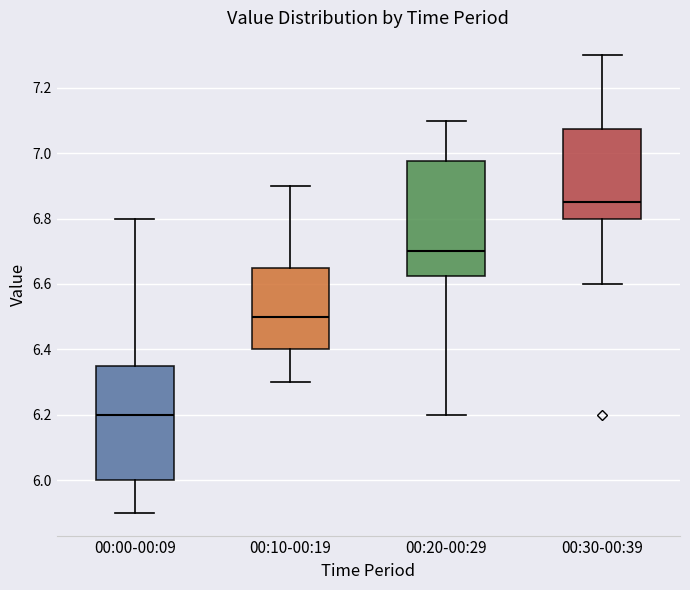

Reading left to right, transcribe this box plot: for each box, give where its median line is, the range the box spans, and where its two whiskers end, as read against the y-axis. The values are not printed on the chart, so give them approximately, as read against the axis.

00:00-00:09: median 6.20, box 6.00 to 6.36, whiskers 5.90 to 6.80
00:10-00:19: median 6.50, box 6.40 to 6.66, whiskers 6.30 to 6.90
00:20-00:29: median 6.70, box 6.62 to 6.98, whiskers 6.20 to 7.10
00:30-00:39: median 6.86, box 6.80 to 7.08, whiskers 6.60 to 7.30